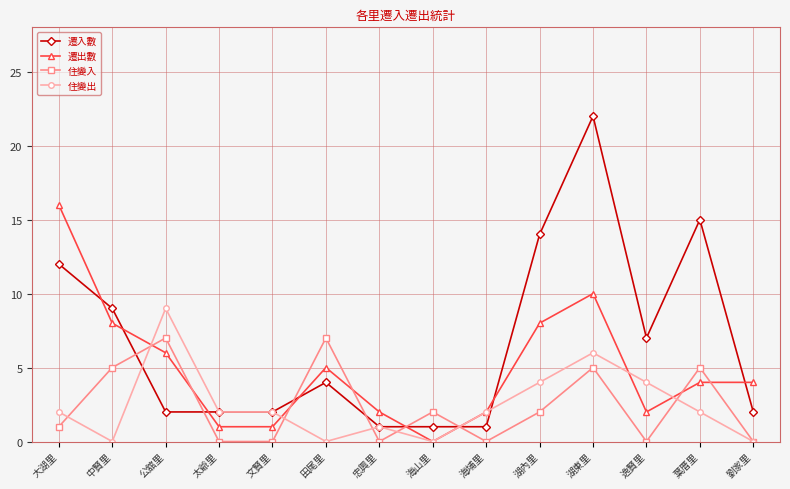

Where do 遷出數 and 住變出 first cross each other?

中賢里 and 公舘里